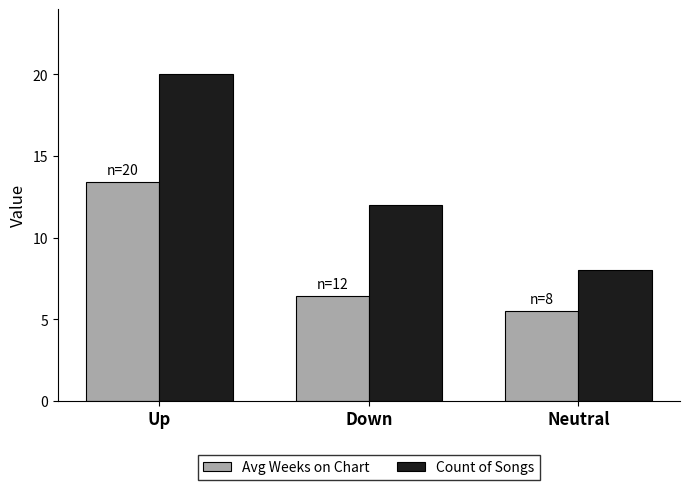

What is the difference between the highest and lowest values at Neutral?

2.5